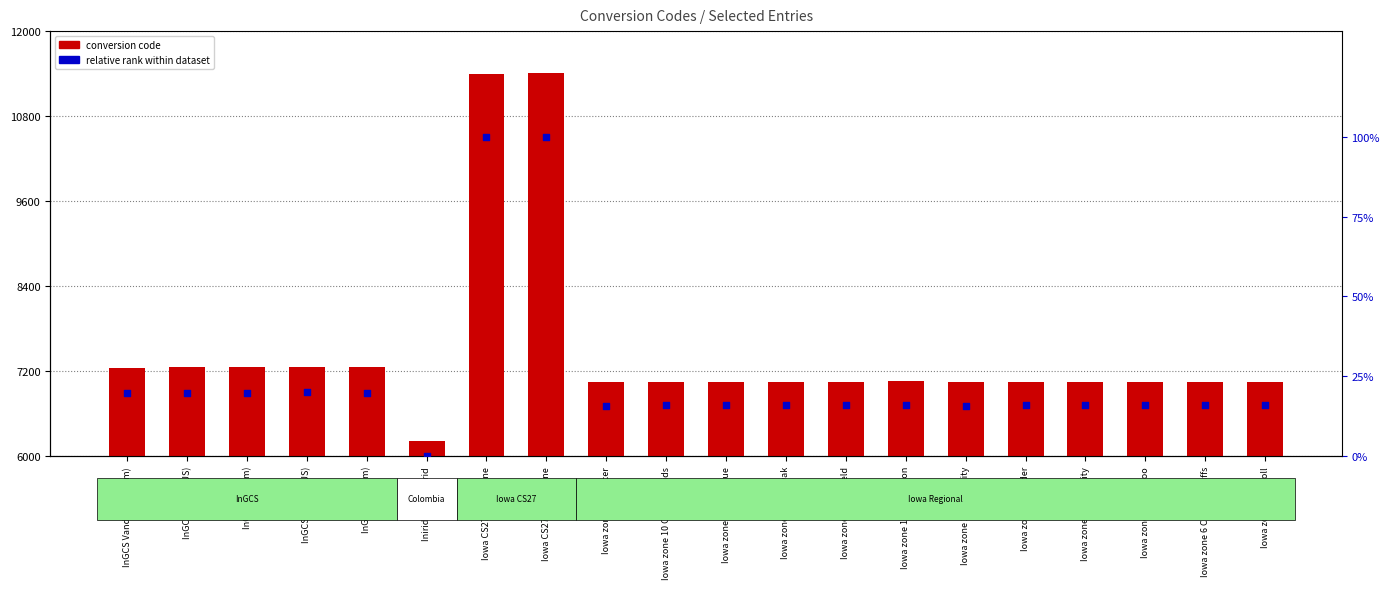

Which series reaches the maximum Y coordinate?

conversion code